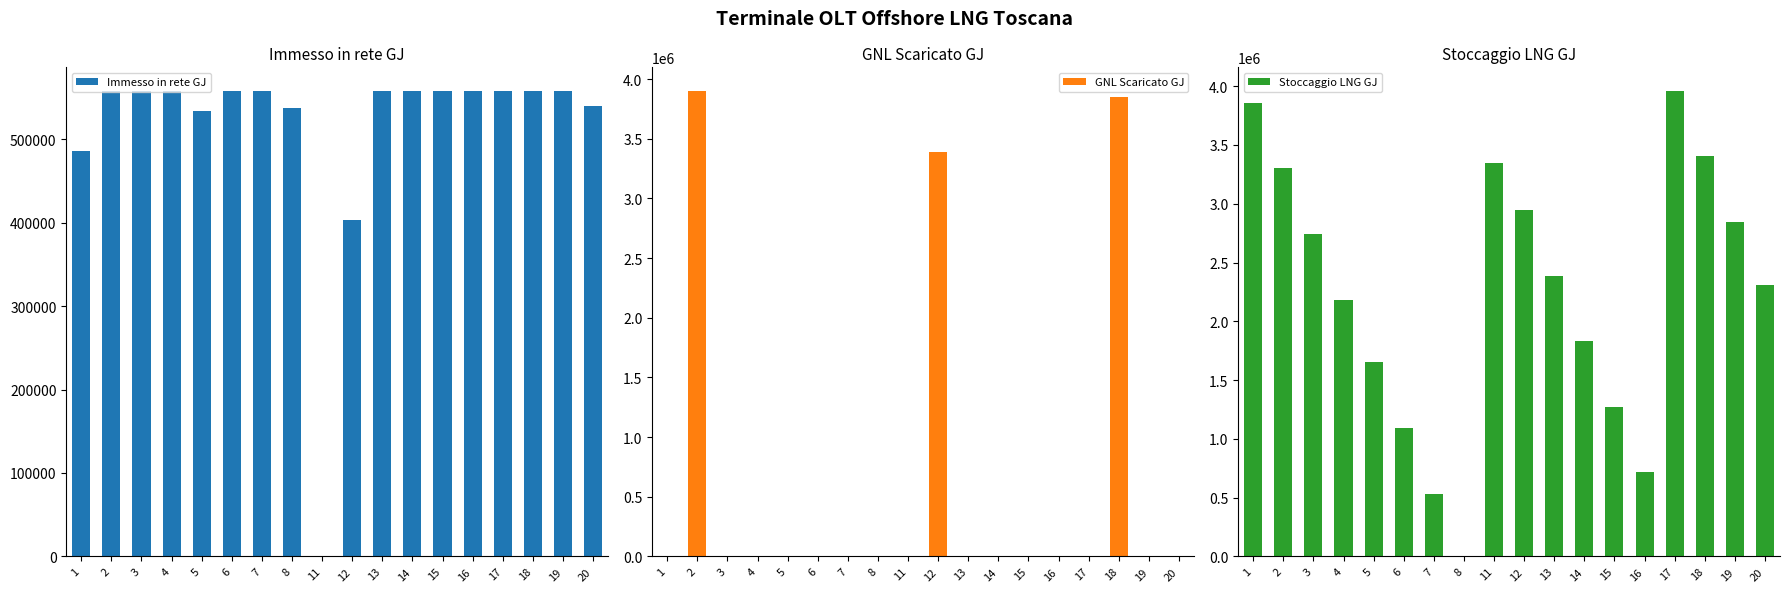

How many bars are there in total?

54